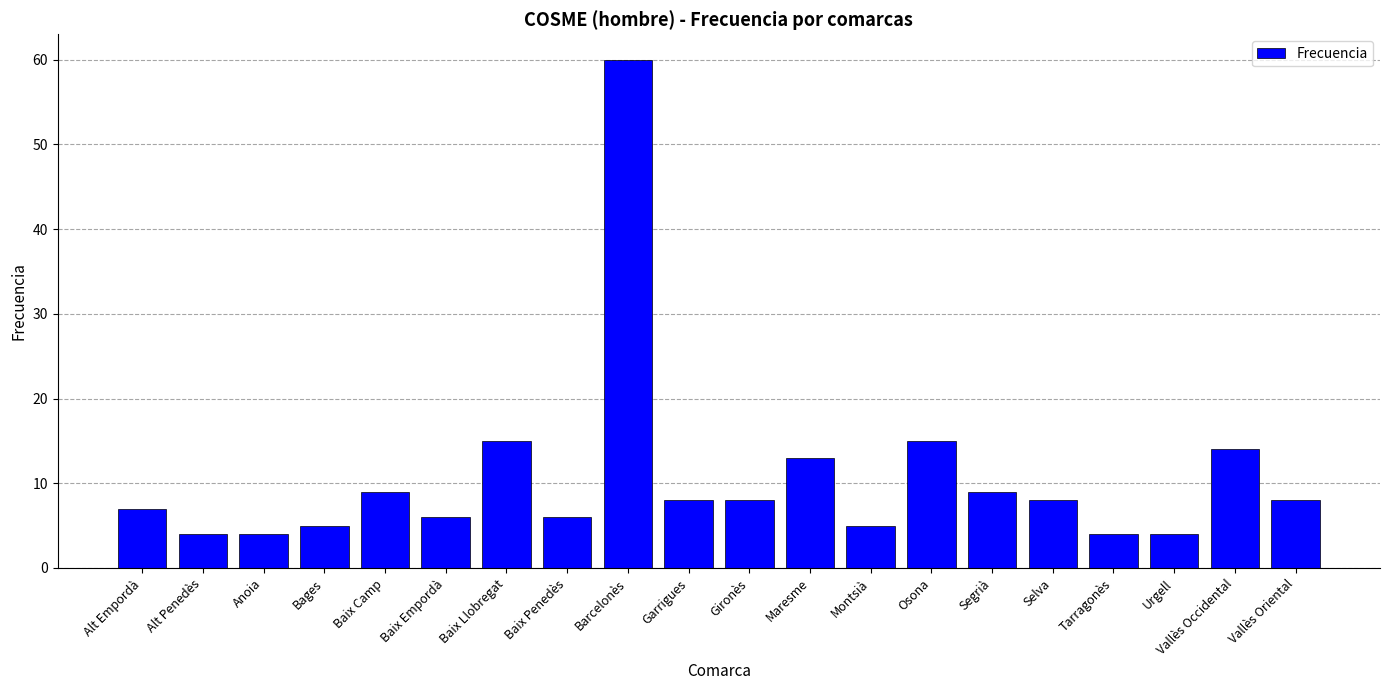

What is the smallest value displayed?

4